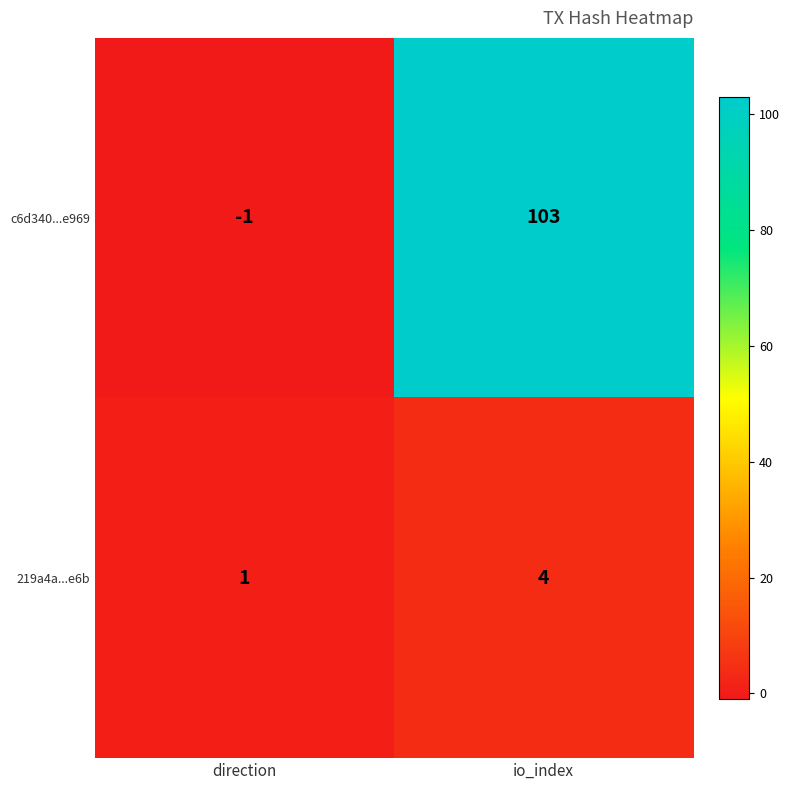

What is the sum of the c6d340...e969 values at direction and io_index?

102